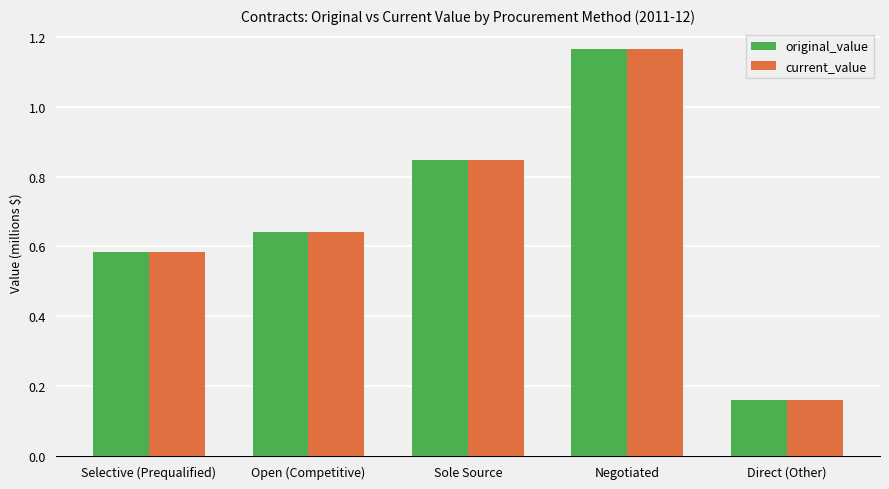

At which category is the sum across all series the highest?

Negotiated